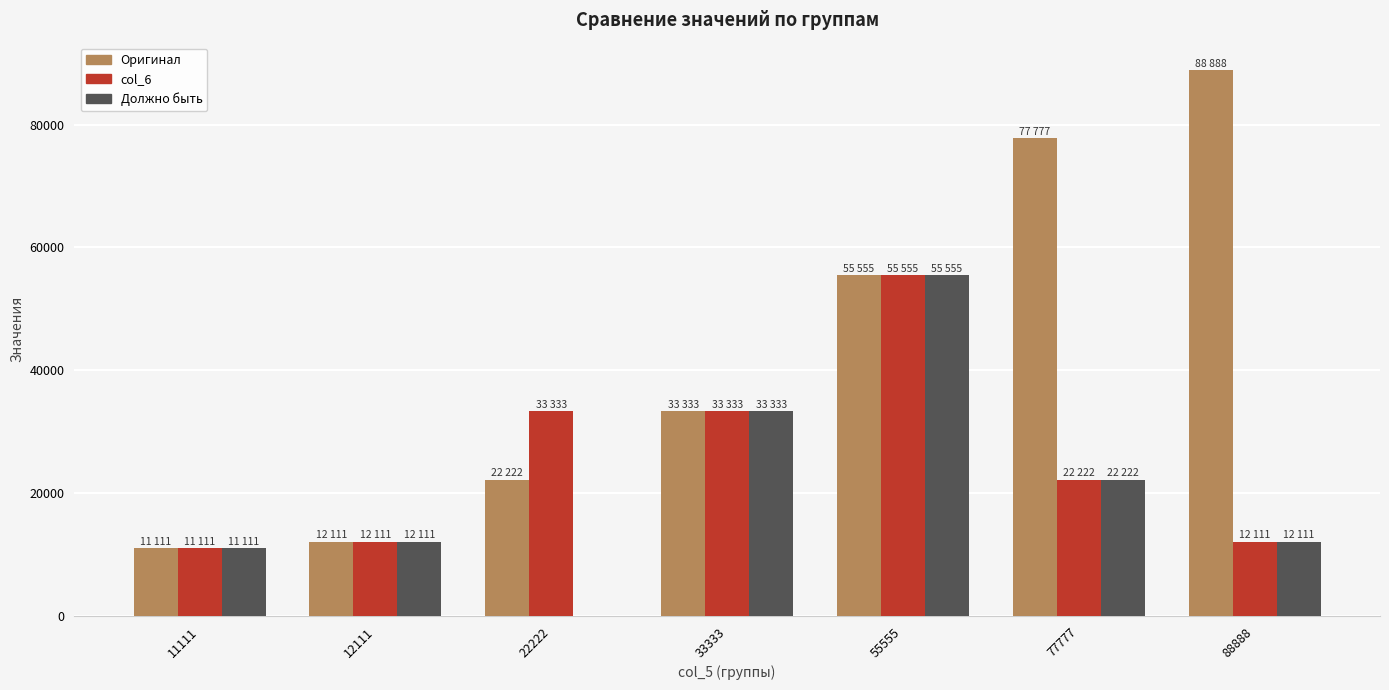

Where is Оригинал nearest to the value 49999?

55555